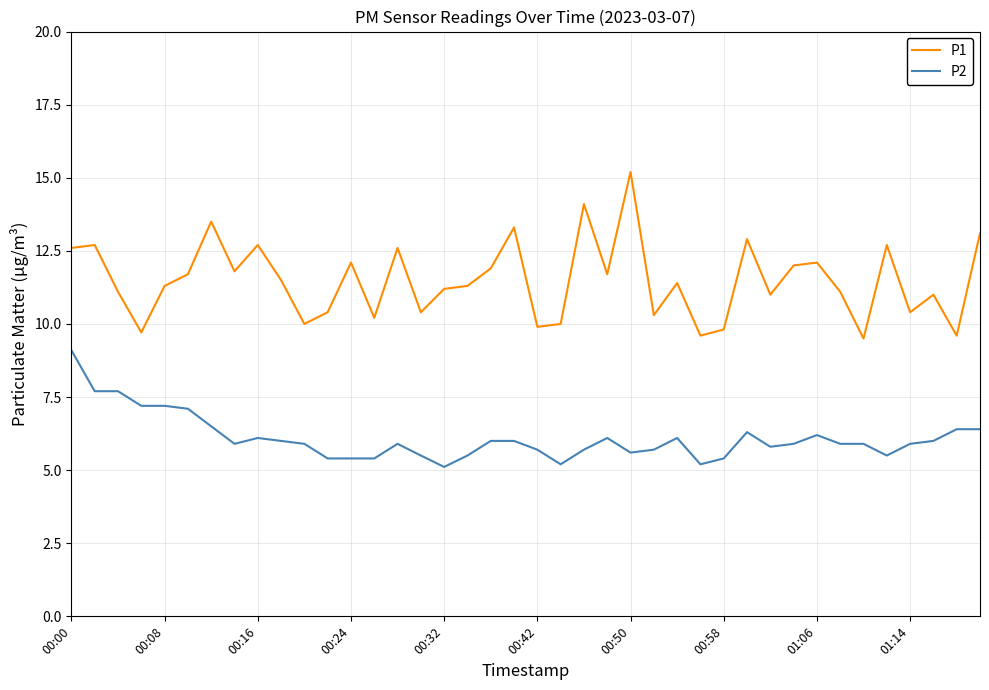

What is the lowest value of the P2 series?

5.1